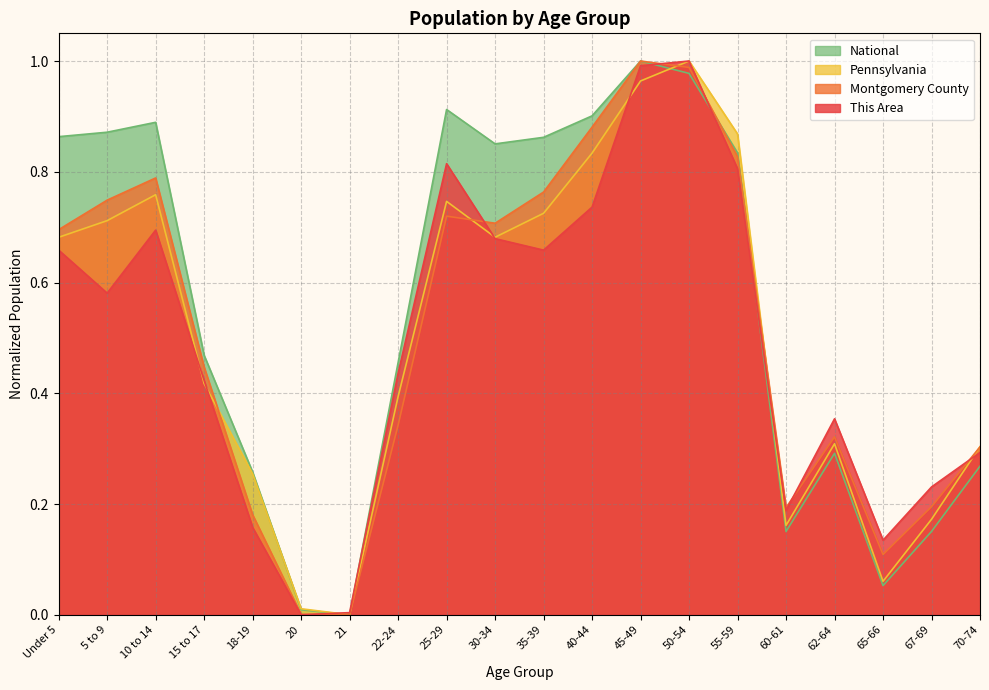

How many interior local peaks does the This Area series have?

4